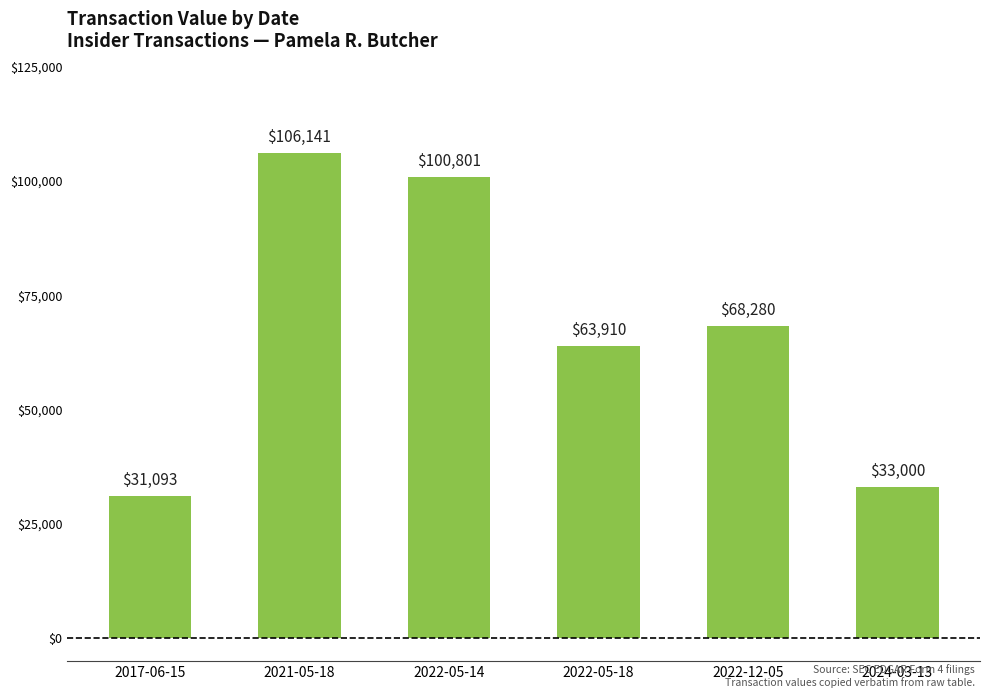

Between 2022-05-14 and 2021-05-18, which is larger?

2021-05-18